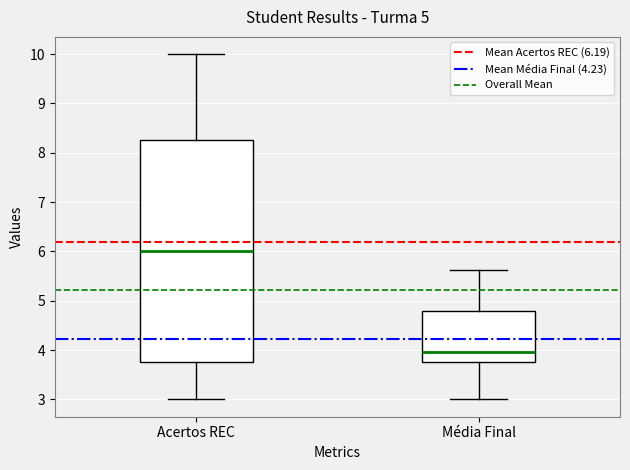

Reading left to right, transcribe this box plot: for each box, give where its median line is, the range the box spans, and where its two whiskers end, as read against the y-axis. The values are not printed on the chart, so give them approximately, as read against the axis.

Acertos REC: median 6.0, box 3.8 to 8.3, whiskers 3.0 to 10.0
Média Final: median 4.0, box 3.8 to 4.8, whiskers 3.0 to 5.6